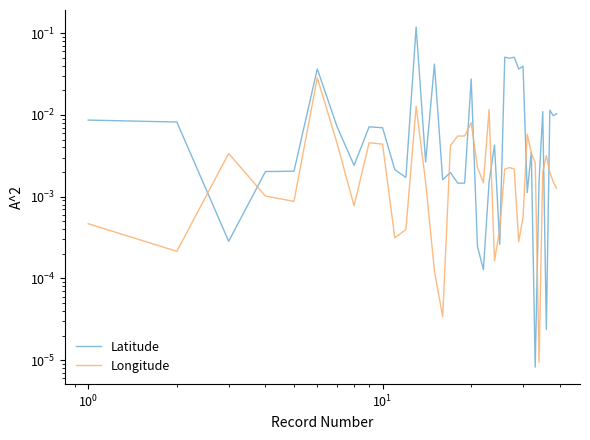

Is this an area chart (filled region under the line)?

No